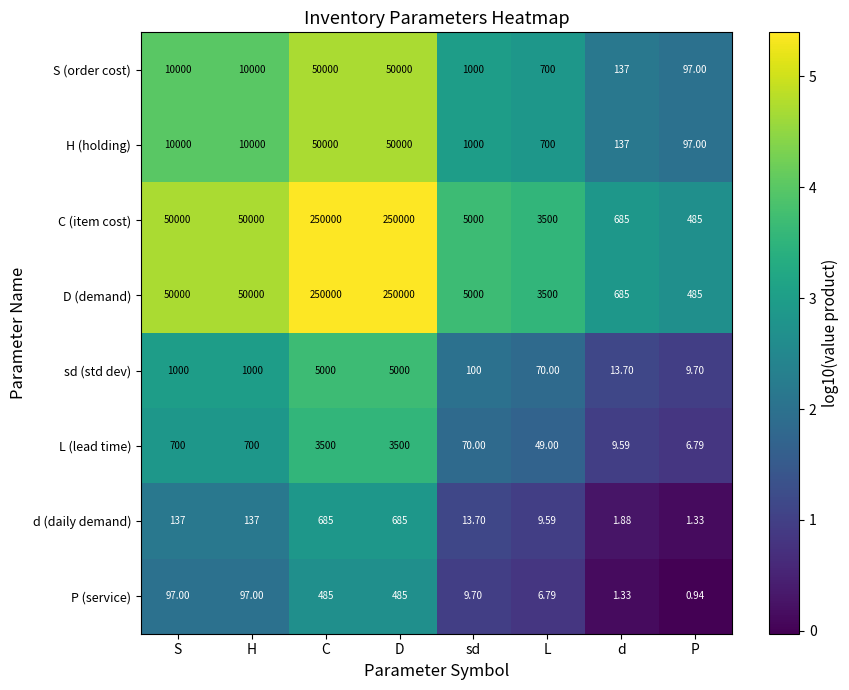

Is the value of D (demand) at L greater than the value of H (holding) at d?

Yes